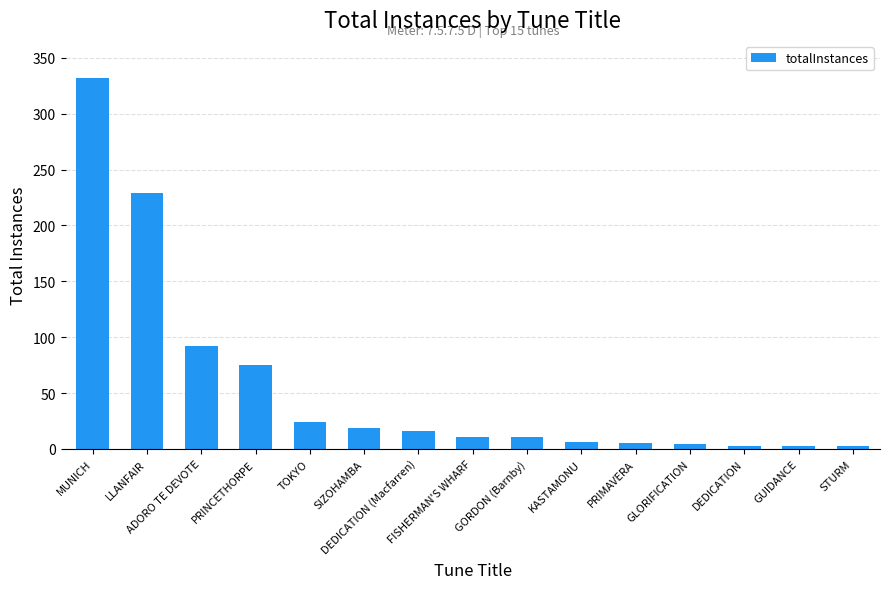

How many values are below 11?

6